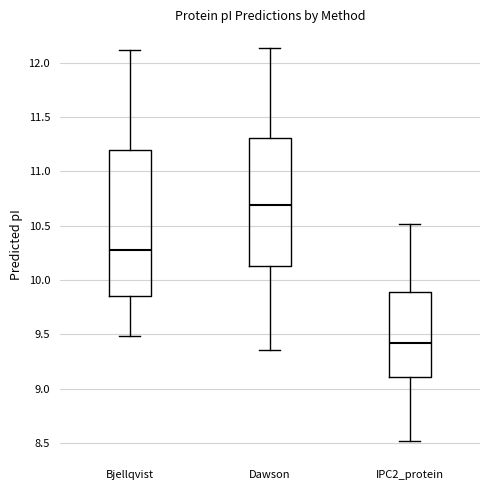

Where does the upper whisker of the box for IPC2_protein end on the y-axis? The values are not printed on the chart, so give them approximately, as read against the axis.

10.50